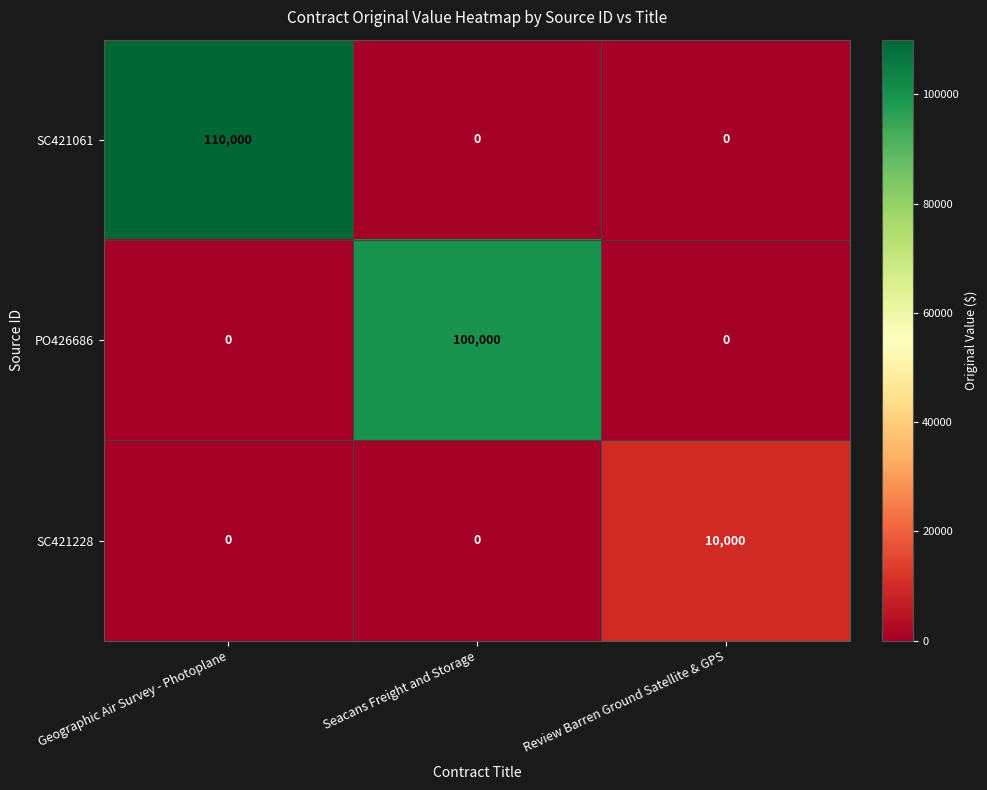

Reading right to left, extract all data points from this chart.

SC421061: Review Barren Ground Satellite & GPS=0	Seacans Freight and Storage=0	Geographic Air Survey - Photoplane=110000
PO426686: Review Barren Ground Satellite & GPS=0	Seacans Freight and Storage=100000	Geographic Air Survey - Photoplane=0
SC421228: Review Barren Ground Satellite & GPS=10000	Seacans Freight and Storage=0	Geographic Air Survey - Photoplane=0